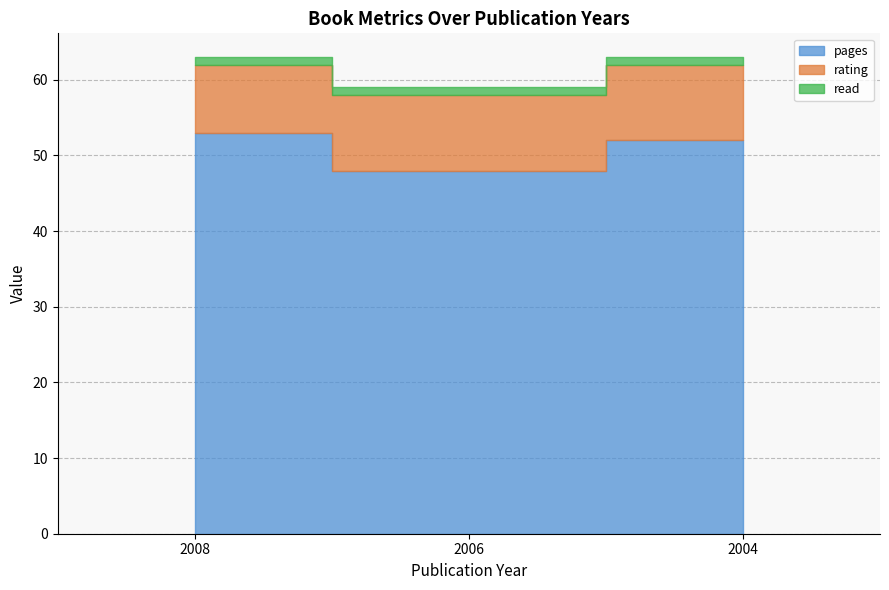

Rank the series by their average value, from highest to lowest.

pages, rating, read